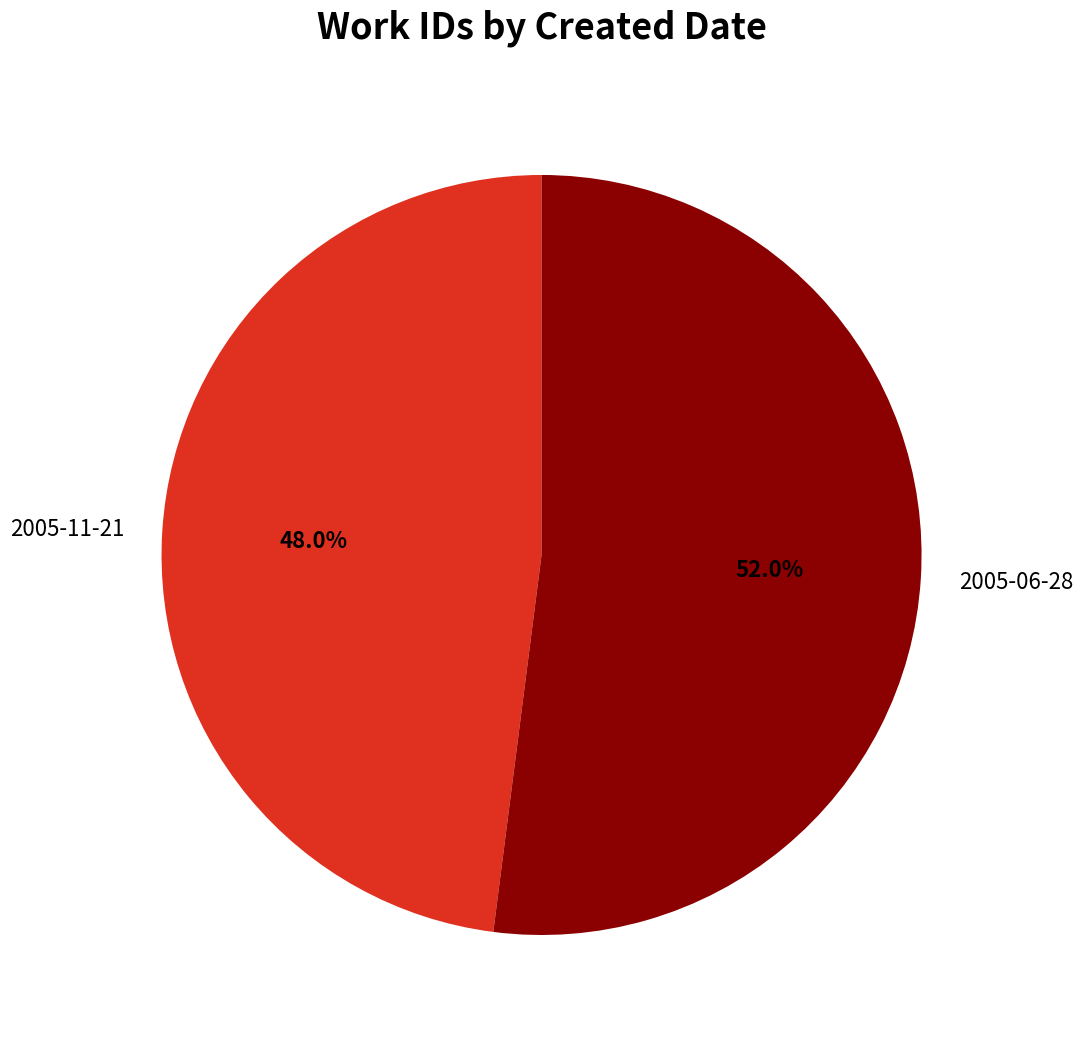

To the nearest percent, what is the difference between the 2005-11-21 and 2005-06-28 slice percentages?

4%